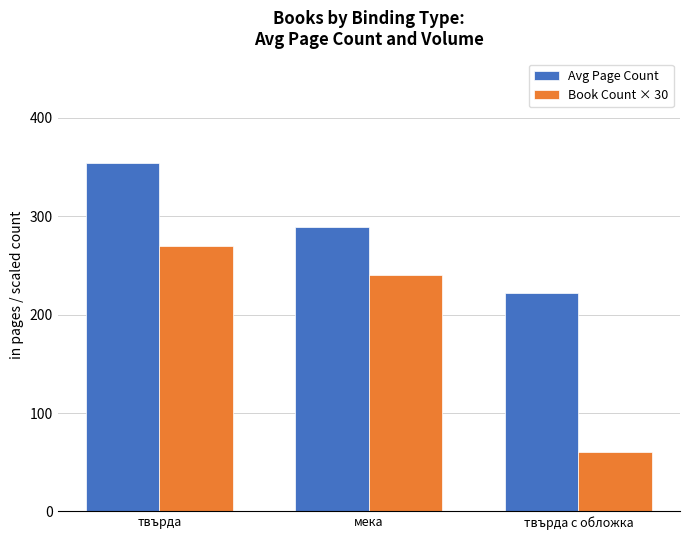

Which series changed the most between твърда and твърда с обложка?

Book Count × 30